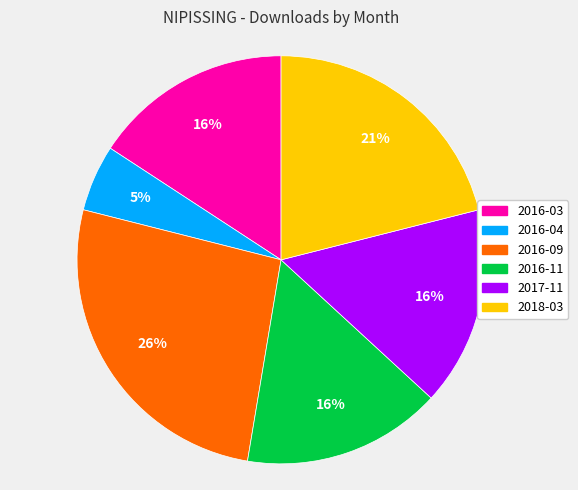

Which slice is the largest?

2016-09